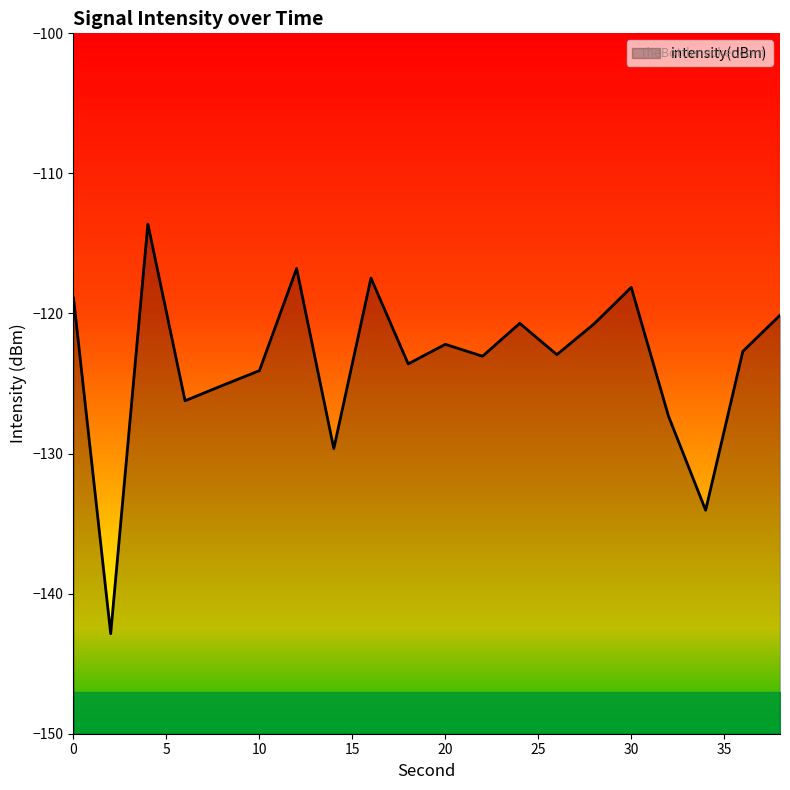

At which category does the chart reach its peak across all series?

4